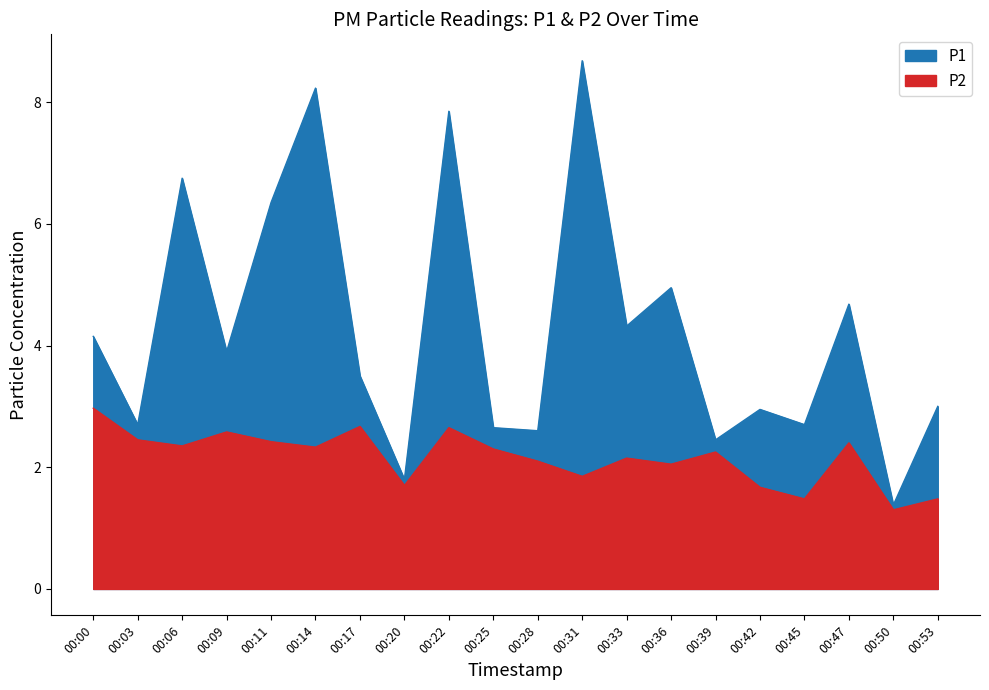

Reading left to right, list all the values displayed in this chart.

P1: 4.2	2.7	6.8	3.9	6.3	8.2	3.5	1.8	7.8	2.6	2.6	8.7	4.3	5.0	2.5	3.0	2.7	4.7	1.4	3.0
P2: 3.0	2.5	2.4	2.6	2.4	2.3	2.7	1.7	2.6	2.3	2.1	1.9	2.1	2.0	2.2	1.7	1.5	2.4	1.3	1.5